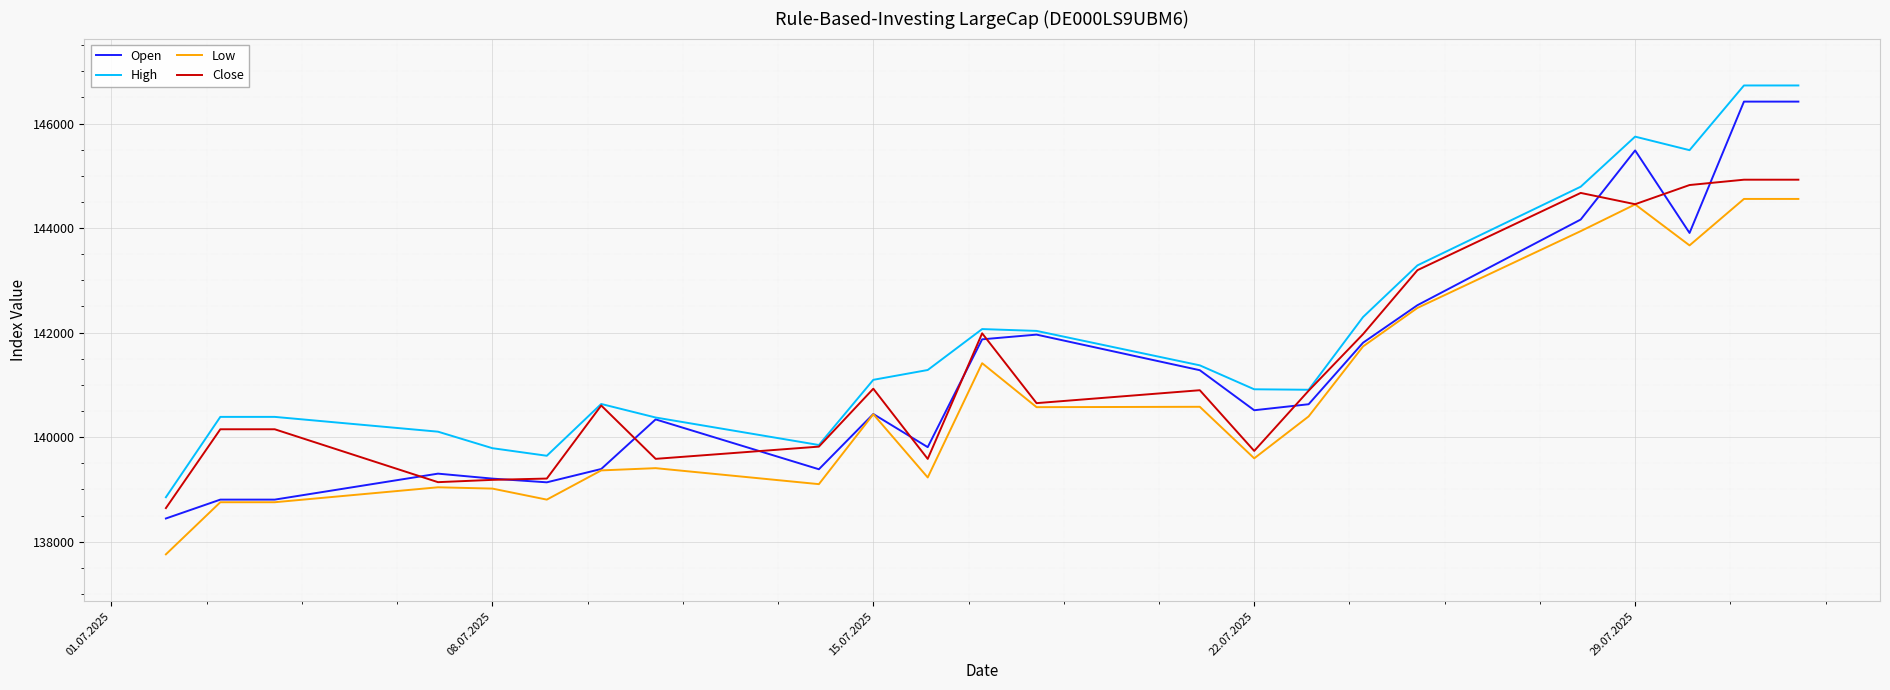

What is the highest value of the Low series?

144558